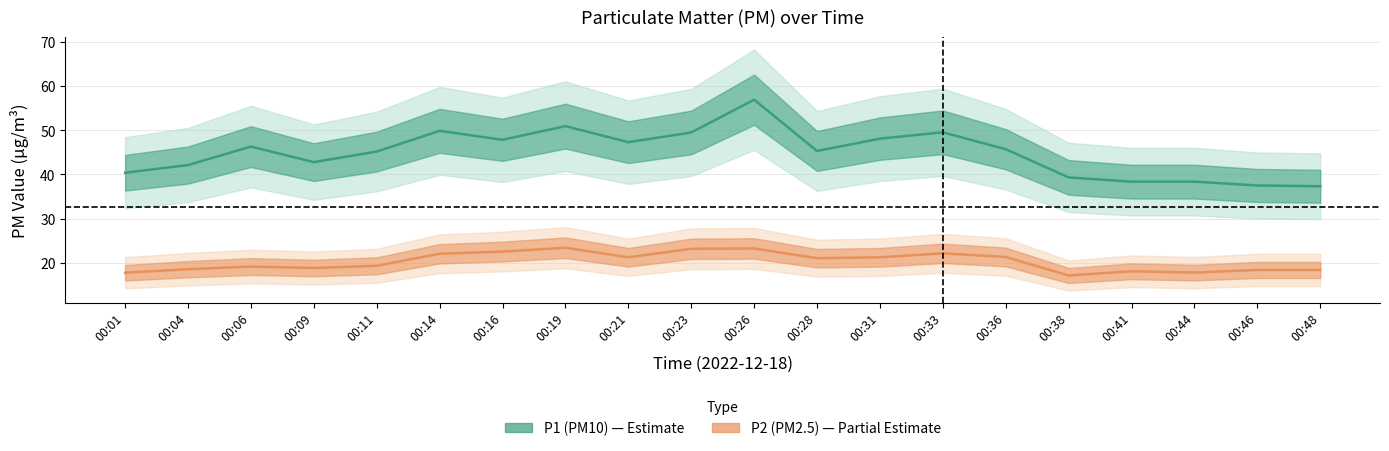

Between 00:23 and 00:38, which is larger?

00:23